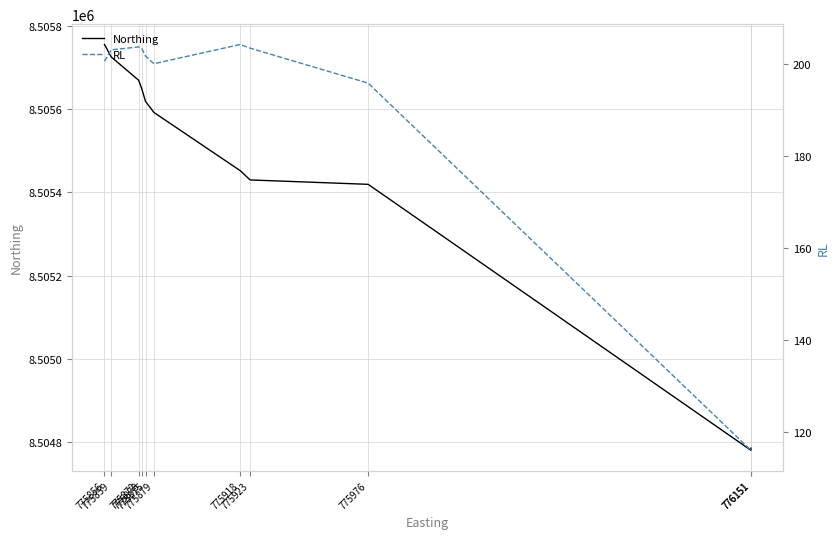

What is the value of the RL point at the 8th from the left?

203.5